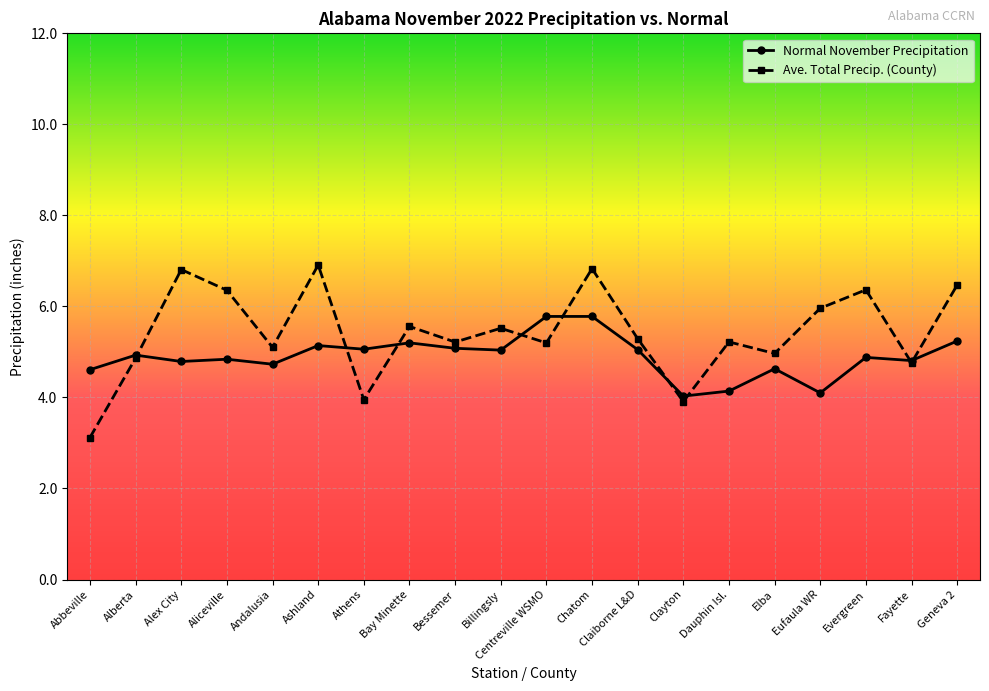

Where is the first local minimum for Ave. Total Precip. (County)?

Andalusia